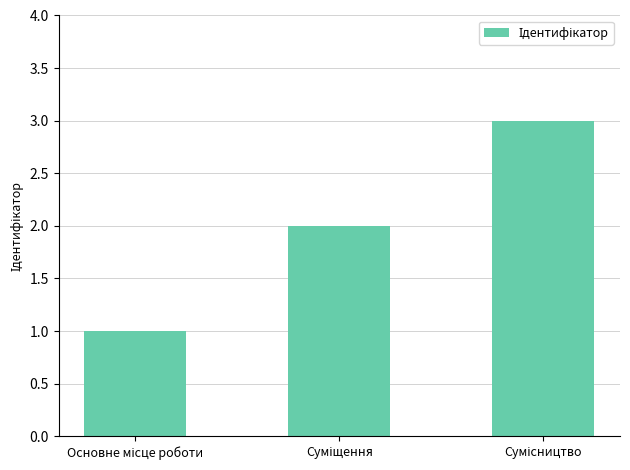

What is the average value?

2